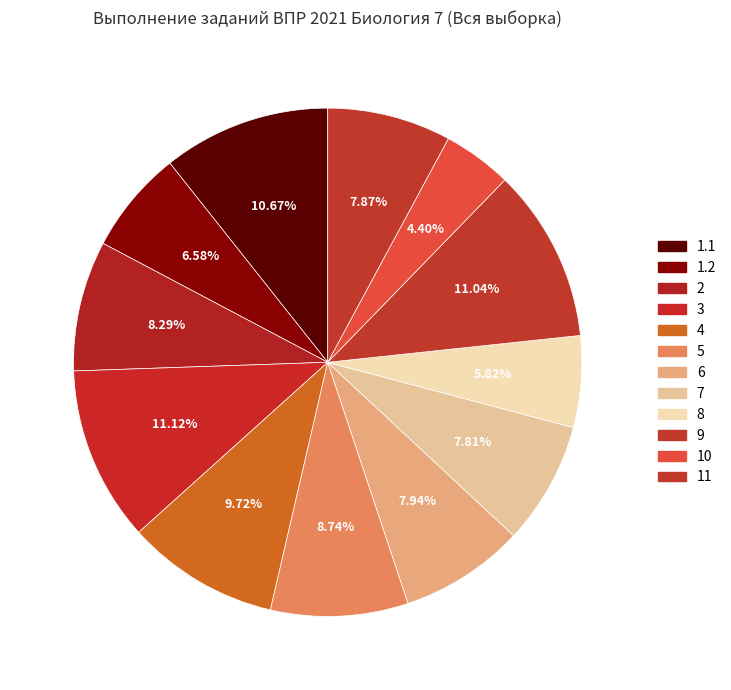

Combined, what portion of the pie is 5 and 4?

18.5%